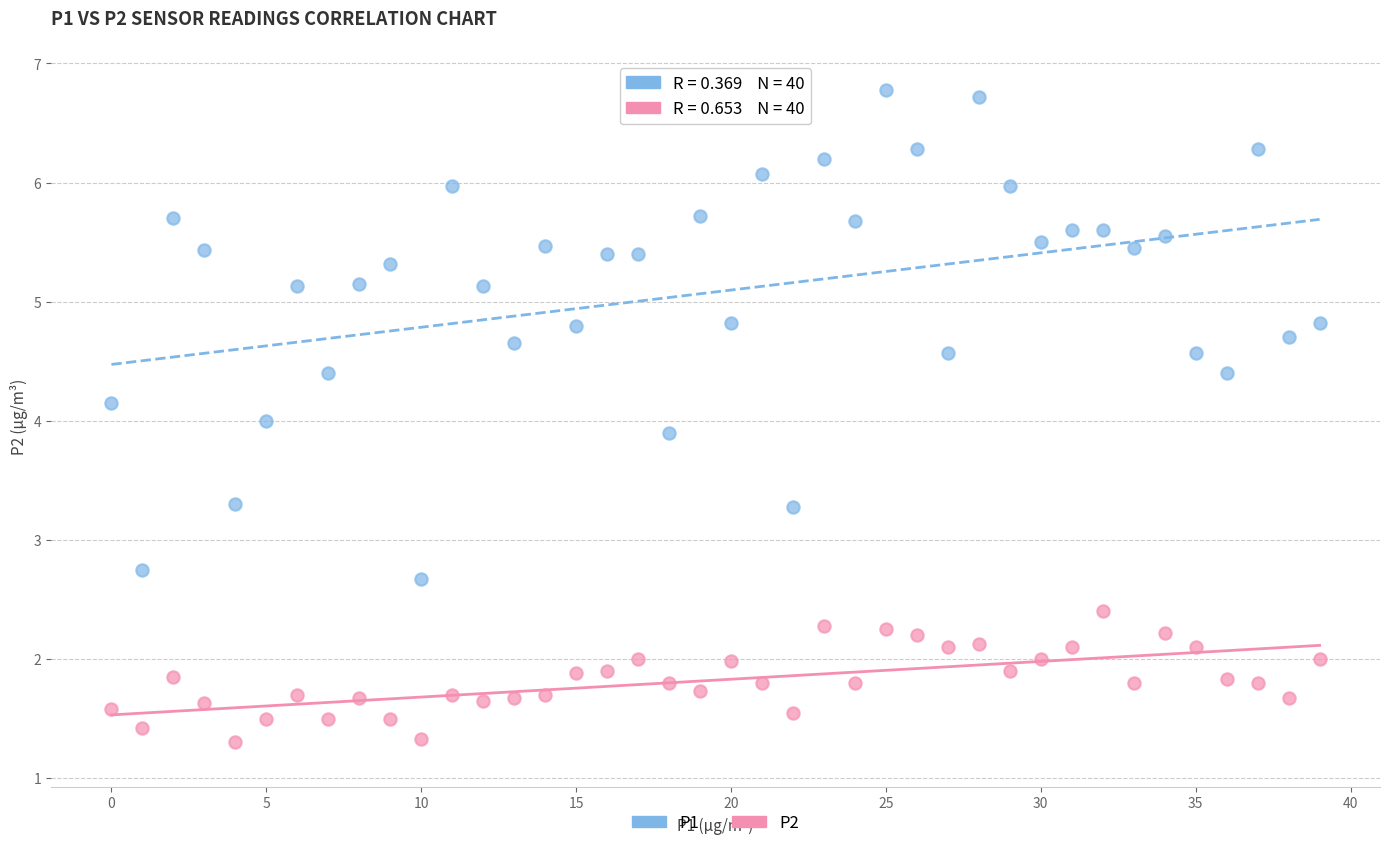

Which series contains the highest Y value?

P1